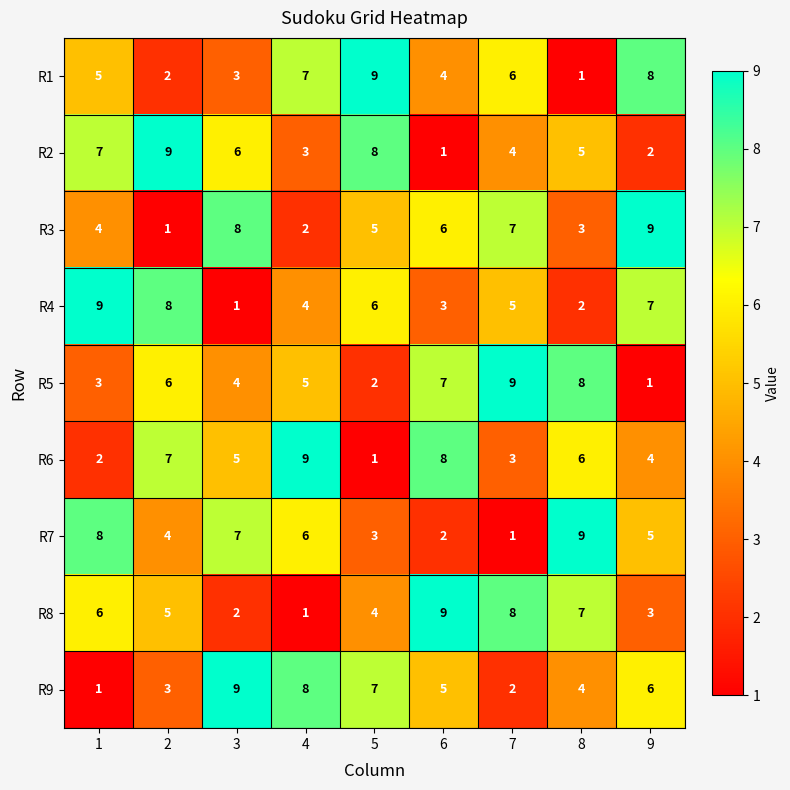

How many data points in R6 are less than 5?

4